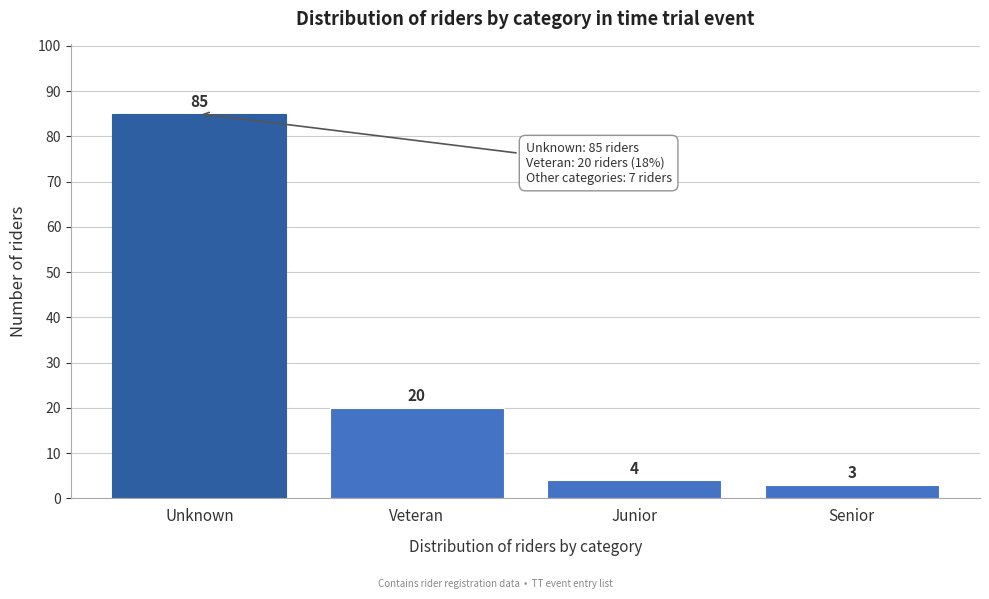

Reading left to right, list all the values displayed in this chart.

Unknown=85	Veteran=20	Junior=4	Senior=3